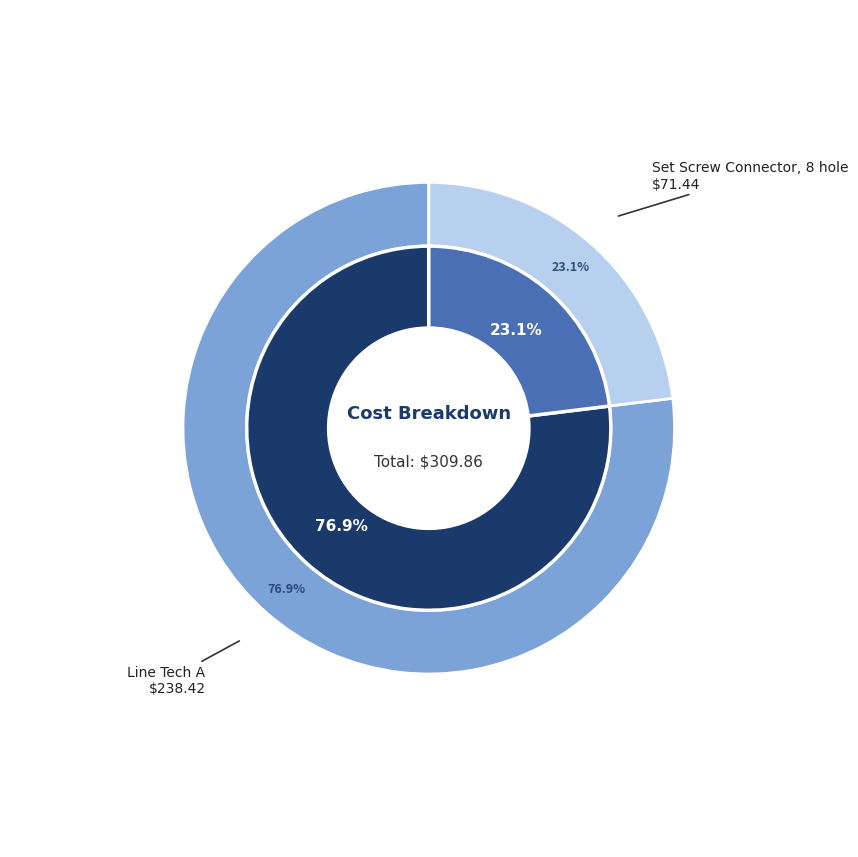

What is the ratio of the value at Line Tech A to the value at Set Screw Connector, 8 hole?

3.3